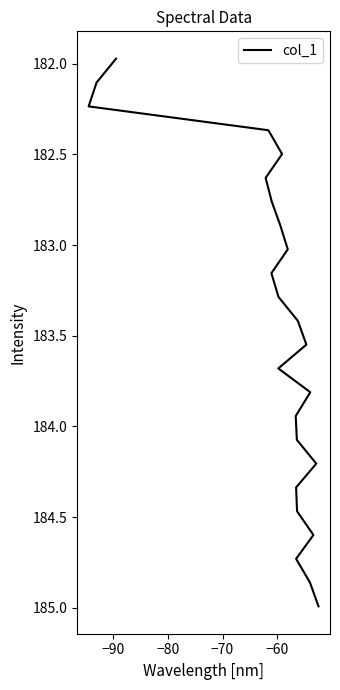

Is this an area chart (filled region under the line)?

No